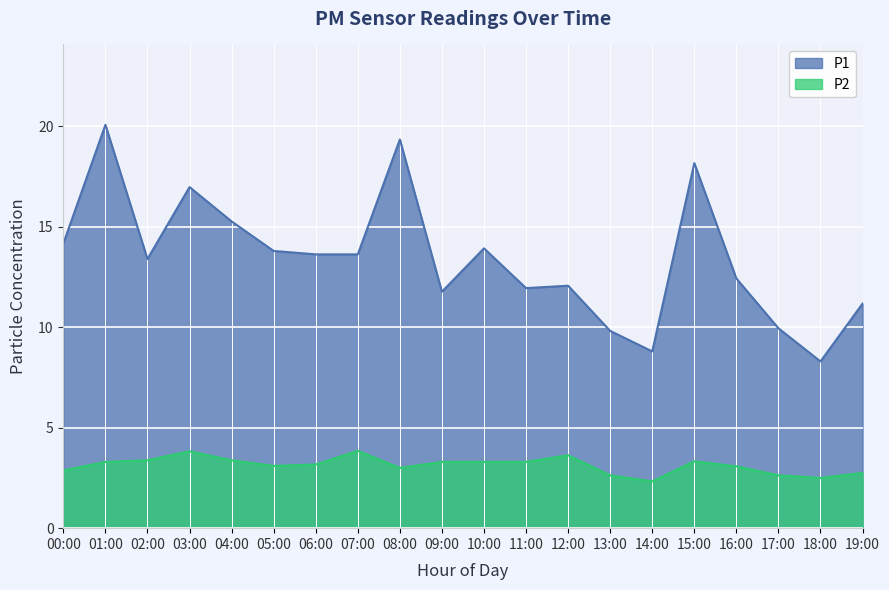

At which category does P2 reach its first local peak?

03:00